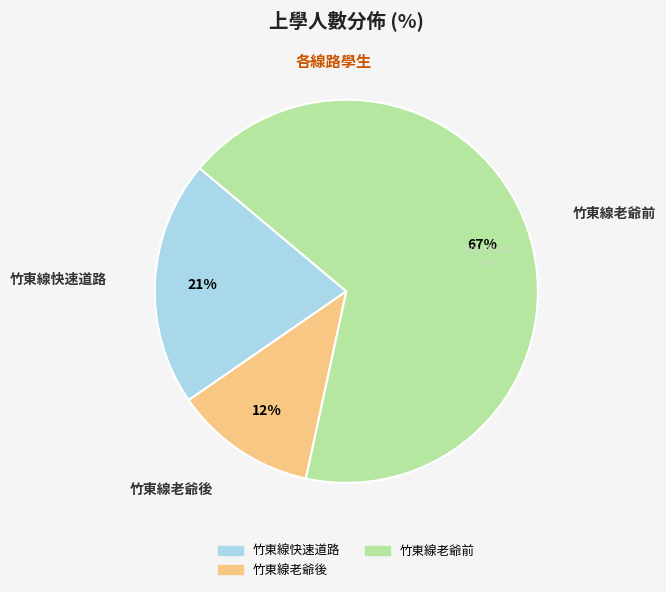

Which slice is the smallest?

竹東線老爺後